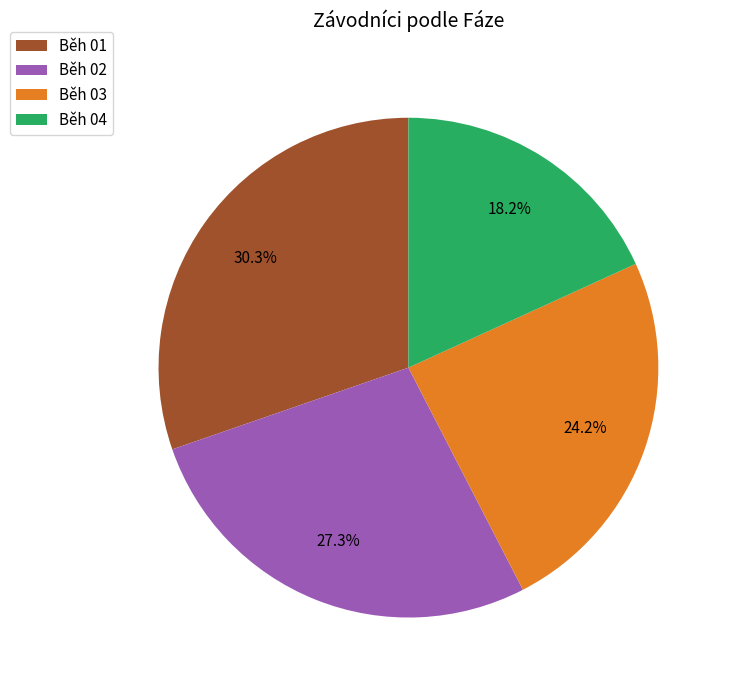

Is there any slice that represents more than half of the pie?

No